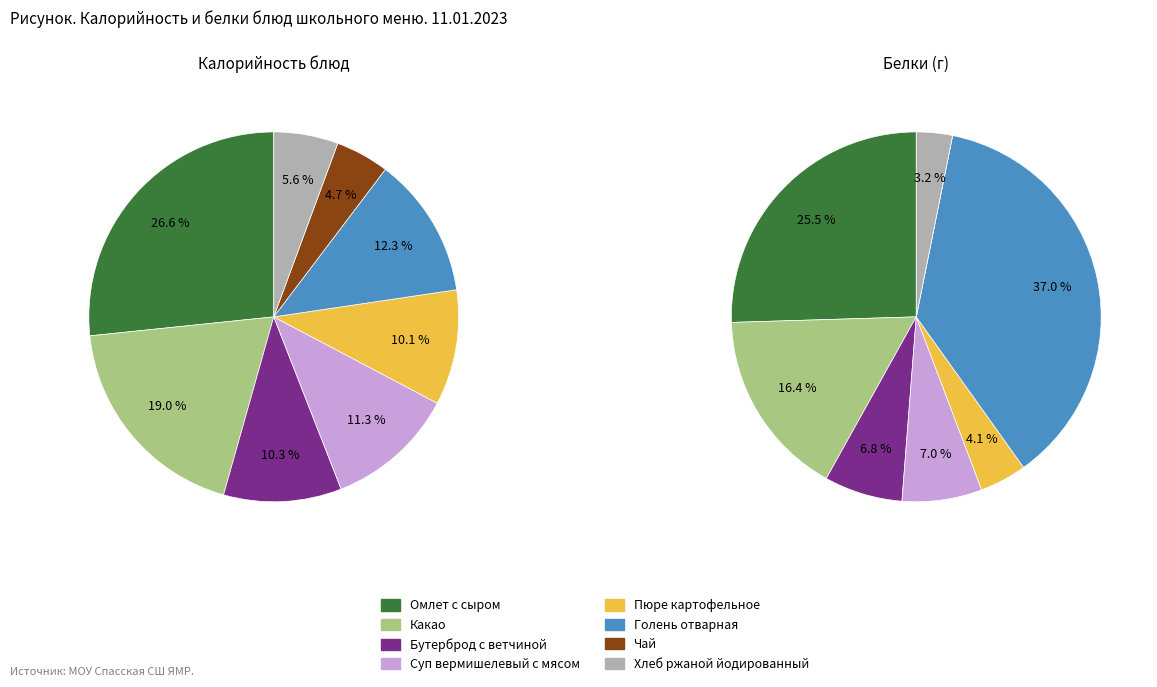

What portion of the pie excludes Хлеб ржаной йодированный?

94.4%